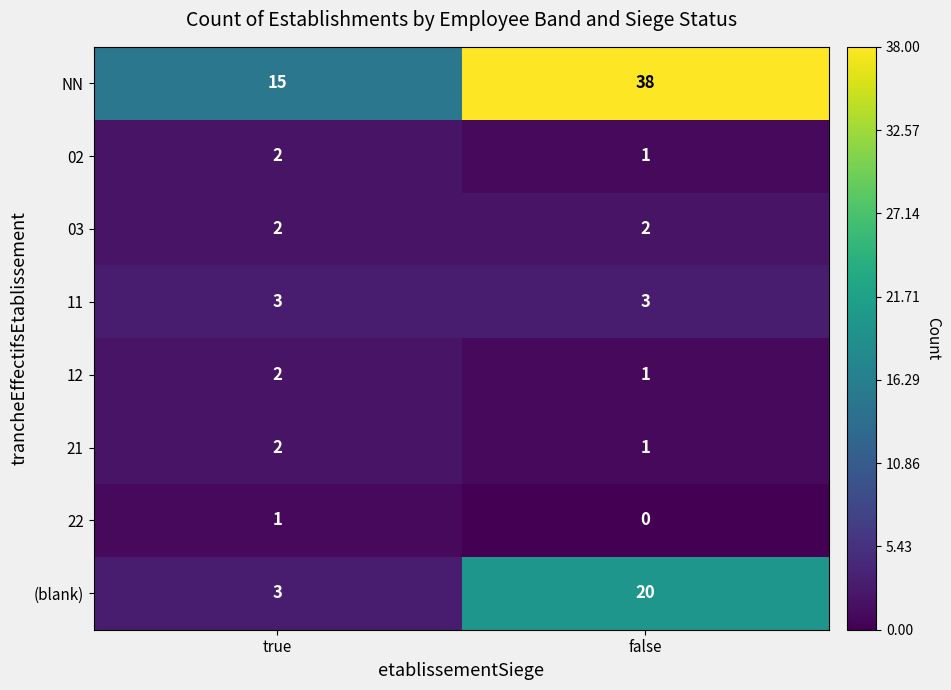

Reading right to left, extract all data points from this chart.

NN: false=38	true=15
02: false=1	true=2
03: false=2	true=2
11: false=3	true=3
12: false=1	true=2
21: false=1	true=2
22: false=0	true=1
(blank): false=20	true=3